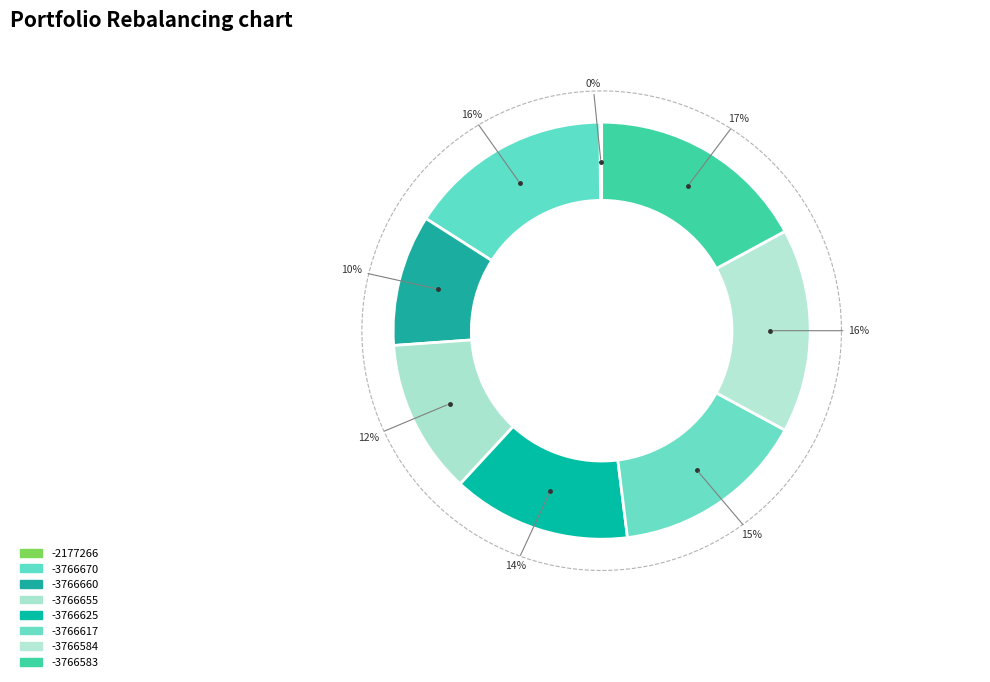

Is there a majority slice in this chart?

No